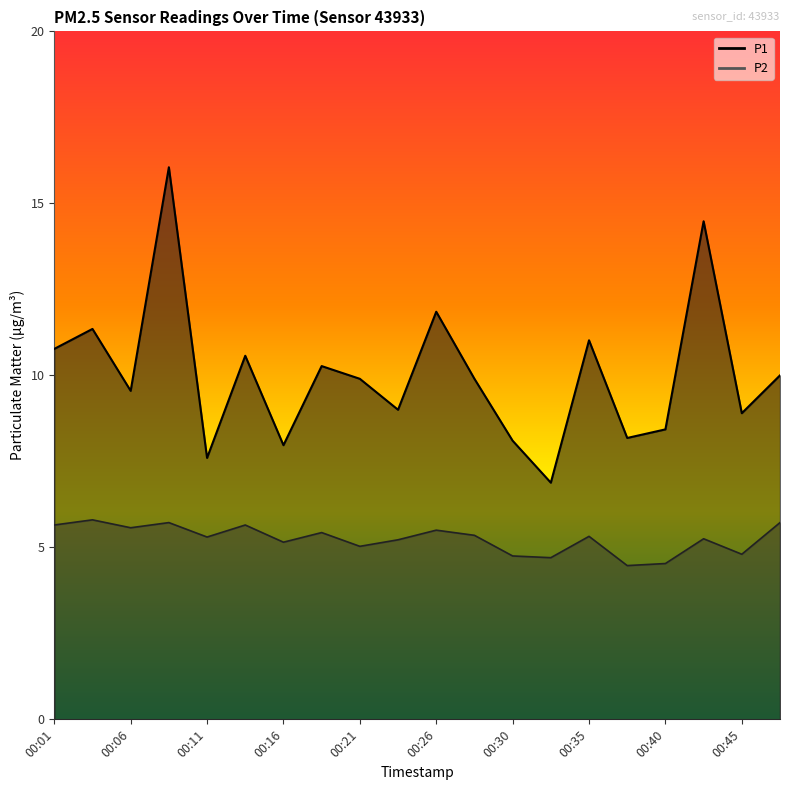

True or false: P1 and P2 cross at least once.

False